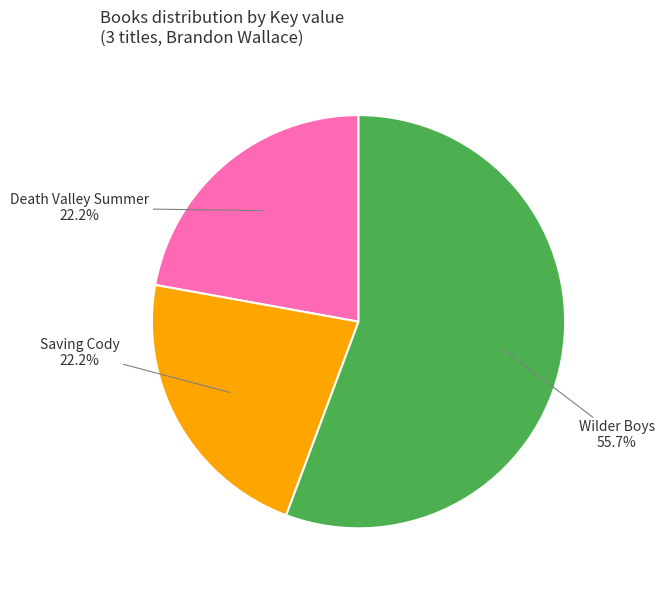

Is there a majority slice in this chart?

Yes